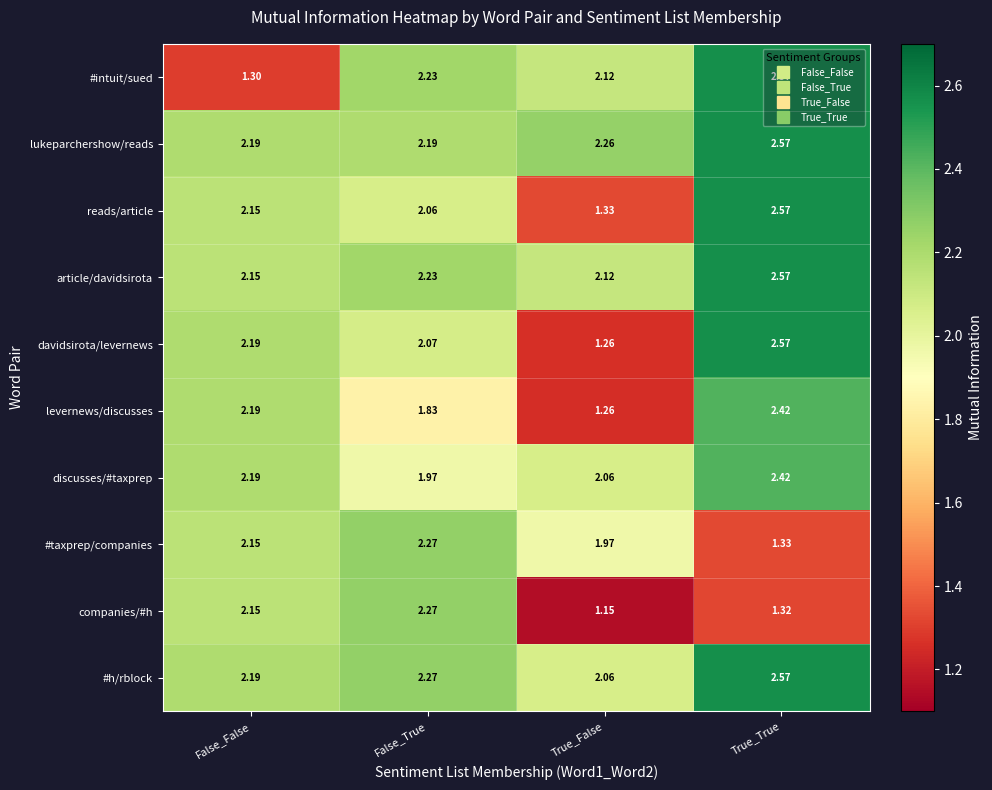

Which series has the largest total across all categories?

lukeparchershow/reads